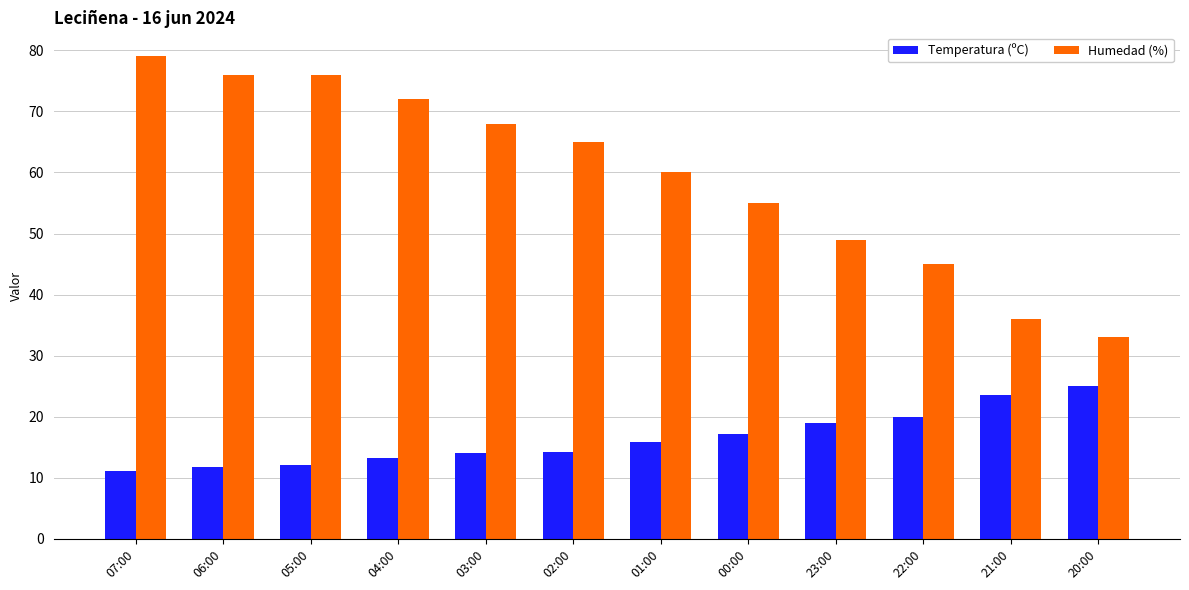

The Temperatura (ºC) series shows 4.0 at 05:00. True or false?

False